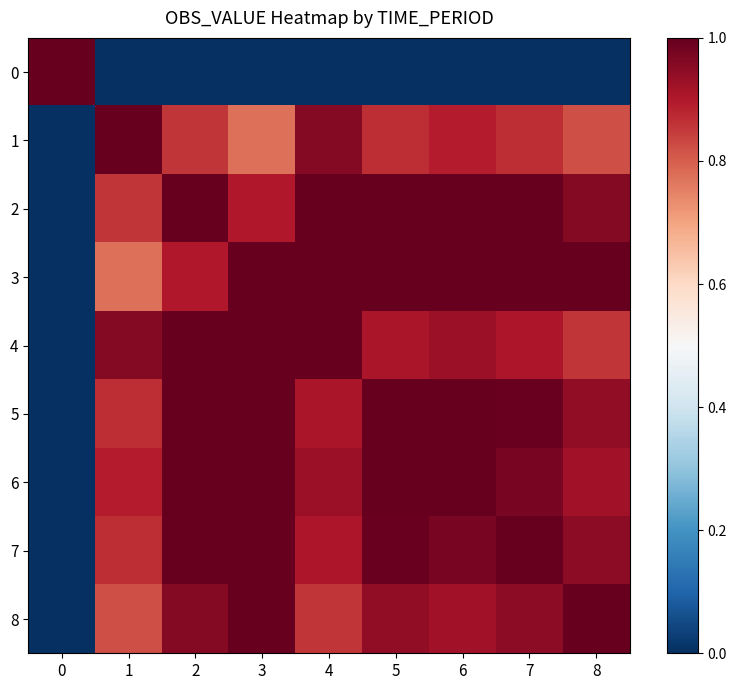

Which category has the lowest value across all series?

1